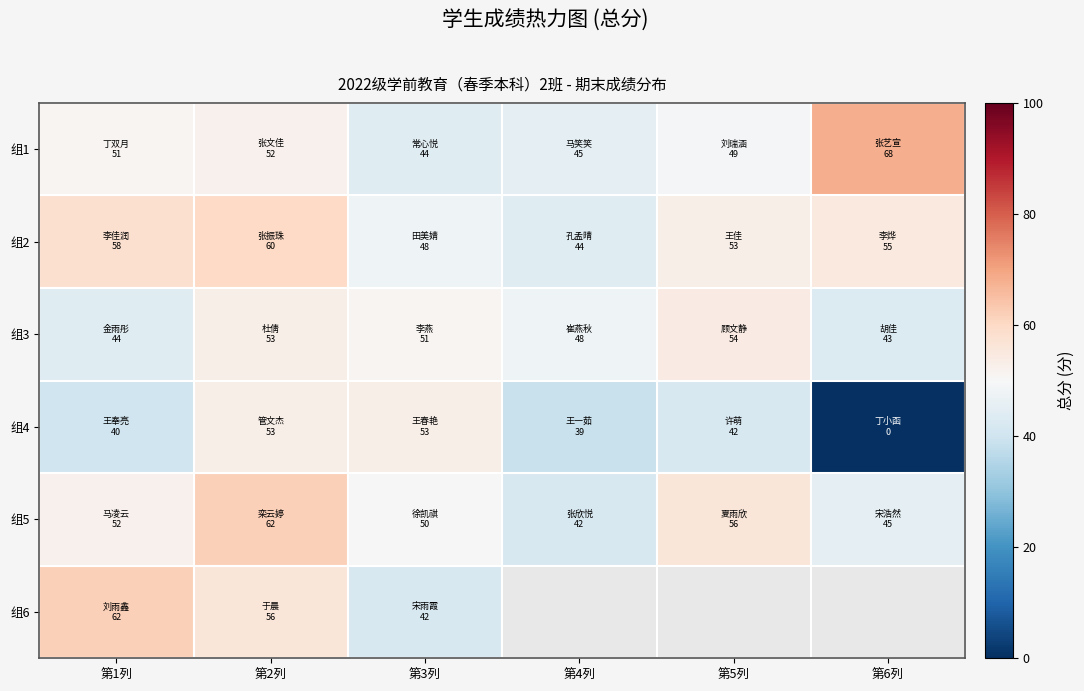

Which series has the largest range (max minus min)?

组4